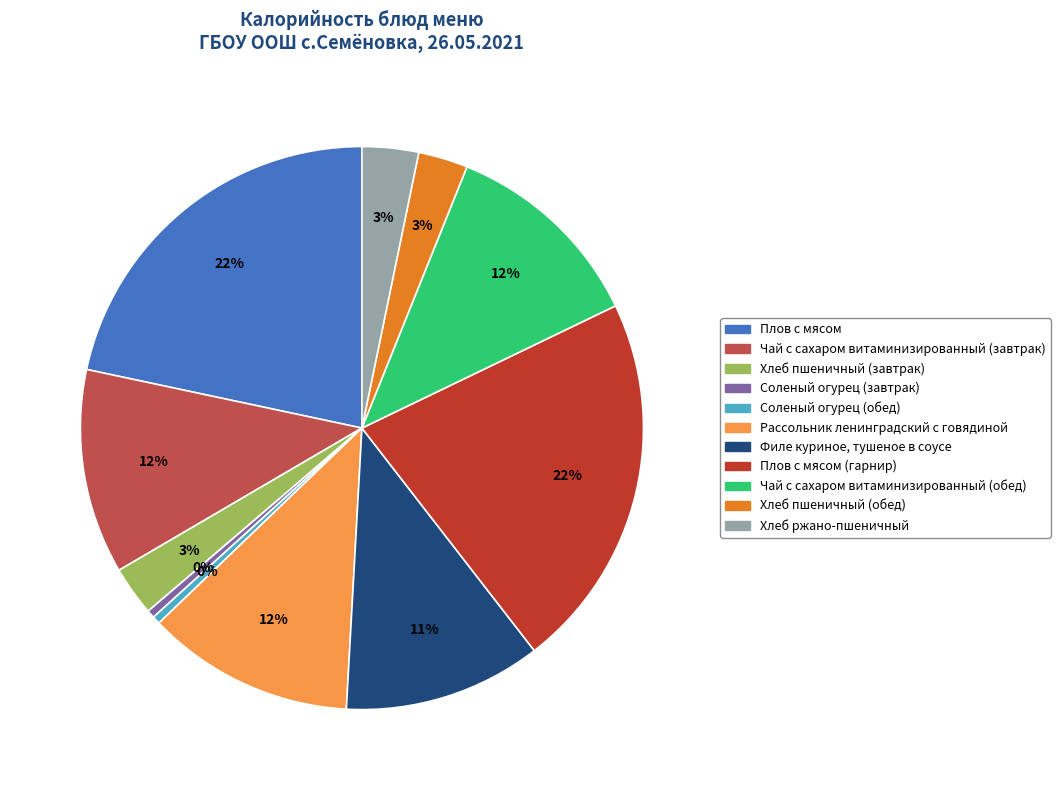

Is there a majority slice in this chart?

No